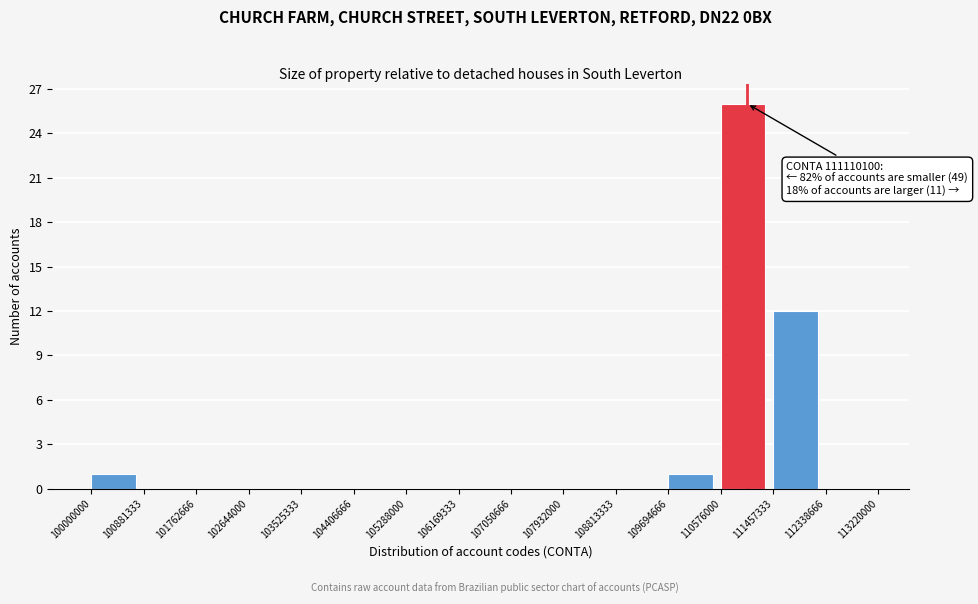

Over which range of the x-axis is the bar tallest?

110576000 to 111457333